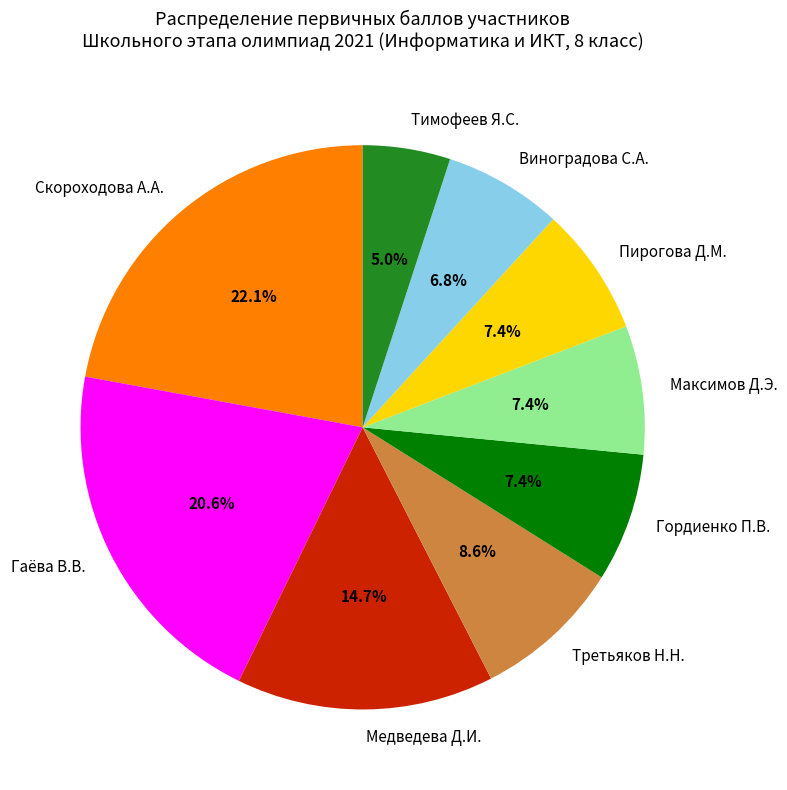

What percentage is the Пирогова Д.М. slice, to the nearest percent?

7%